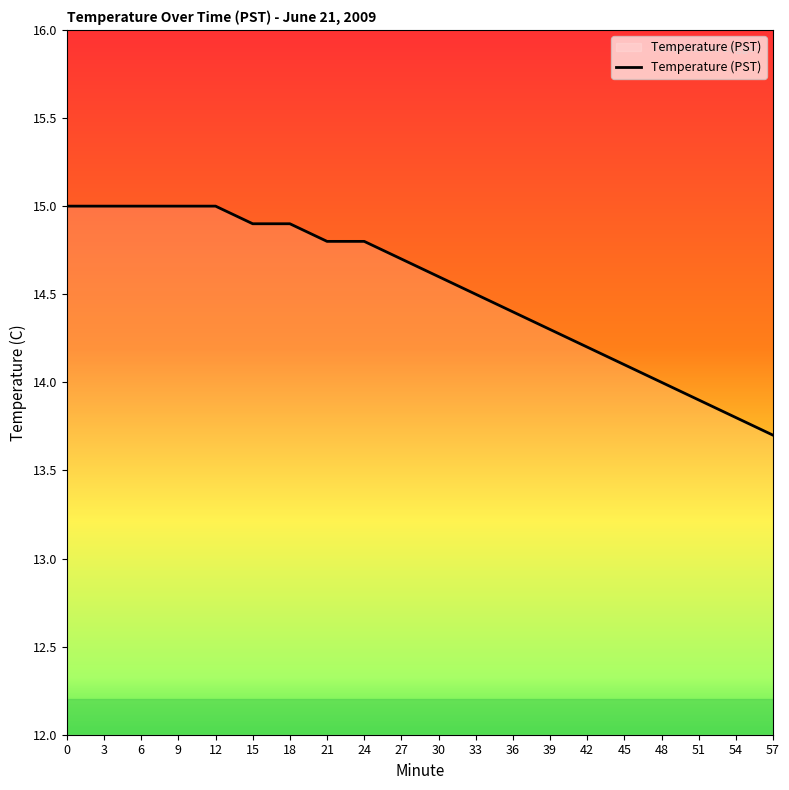

What is the smallest value displayed?

13.7